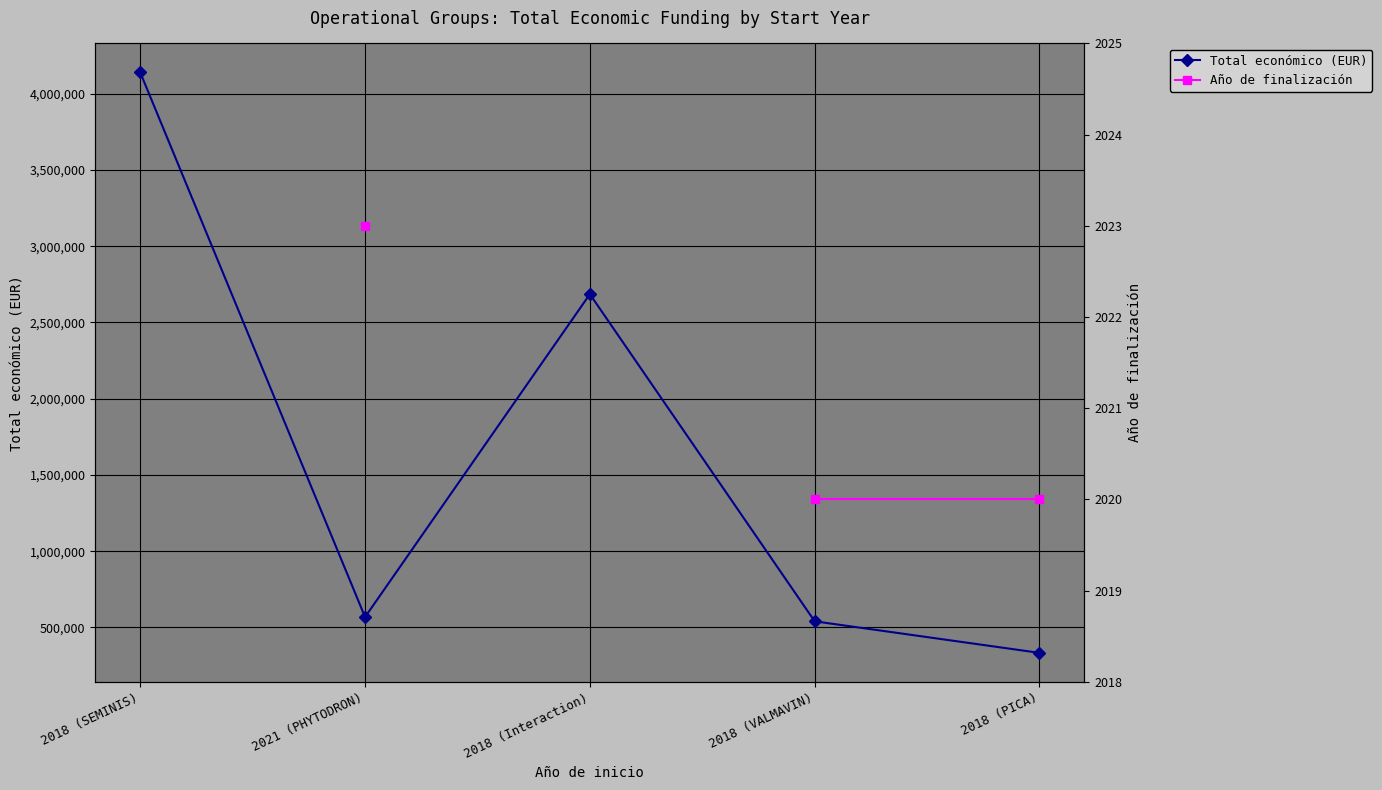

At 2018 (PICA), list the series in order from smallest to largest.

Año de finalización, Total económico (EUR)